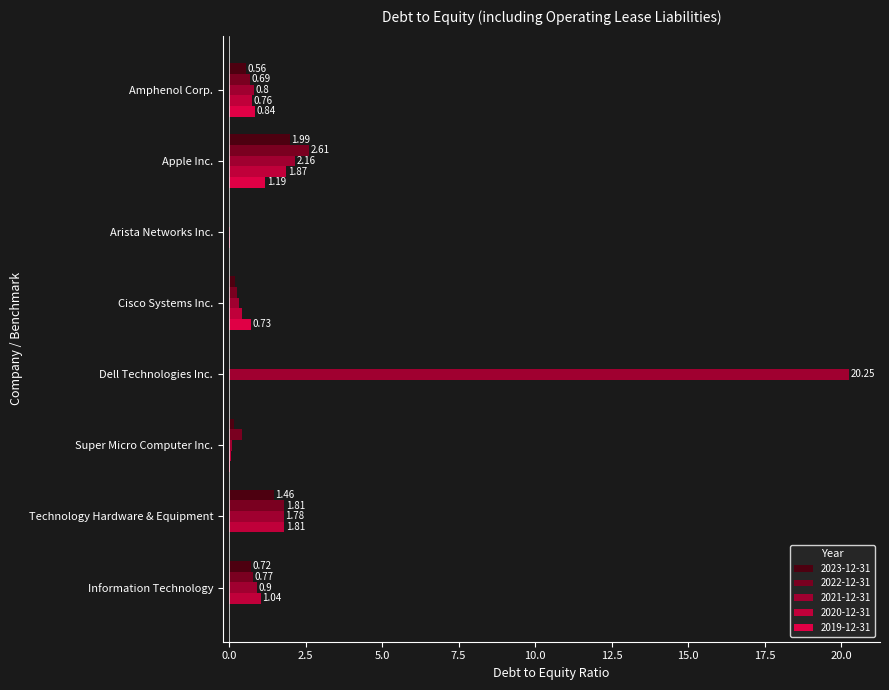

True or false: 2020-12-31 has a value of 1.8 at Technology Hardware & Equipment.

True